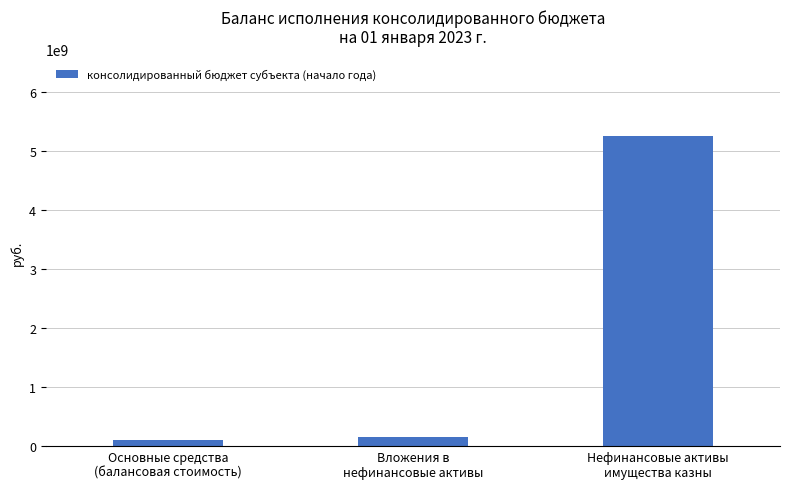

Where does the data first go above 147579005?

Вложения в
нефинансовые активы